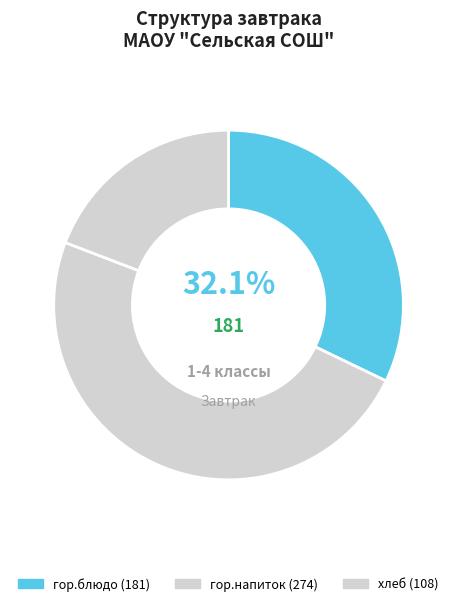

Count the number of slices in the pie.

3